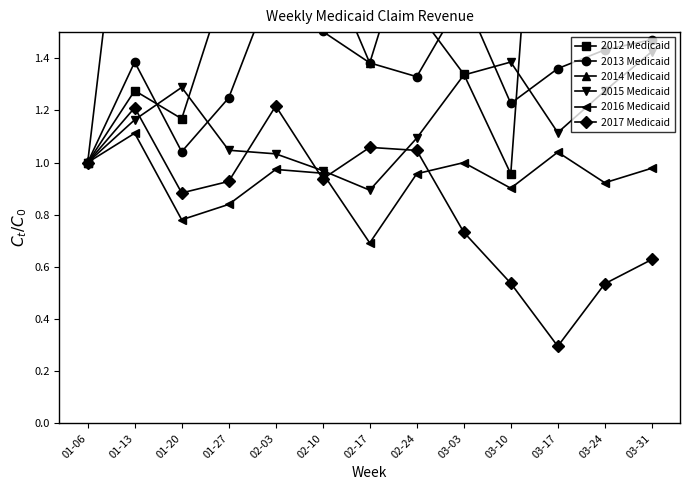

The 2016 Medicaid series shows 1.4 at 01-06. True or false?

False